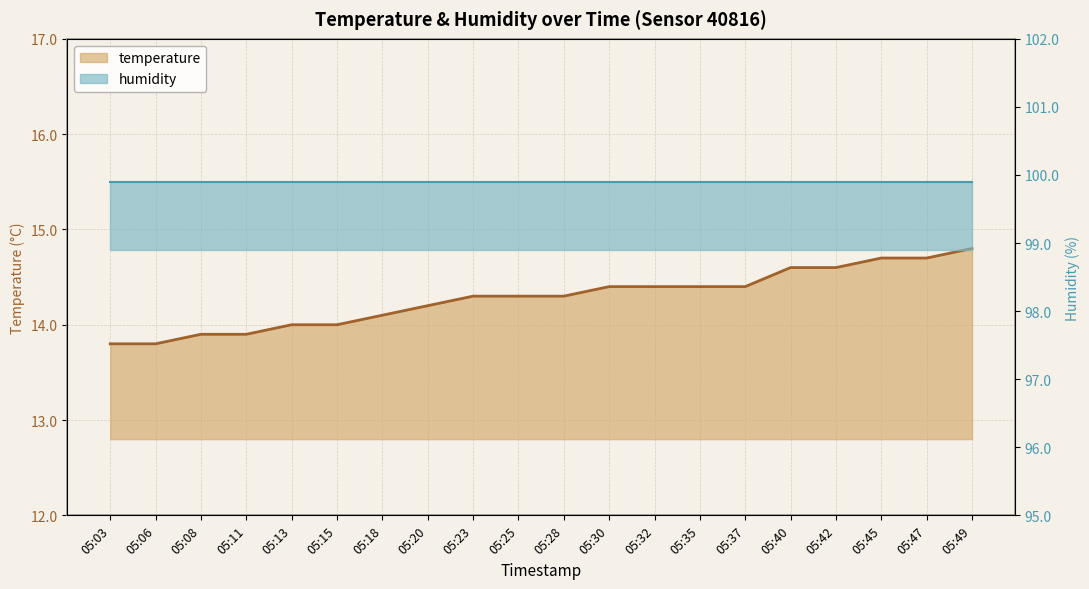

List the labels in order of value, largest first.

05:49, 05:45, 05:47, 05:40, 05:42, 05:30, 05:32, 05:35, 05:37, 05:23, 05:25, 05:28, 05:20, 05:18, 05:13, 05:15, 05:08, 05:11, 05:03, 05:06